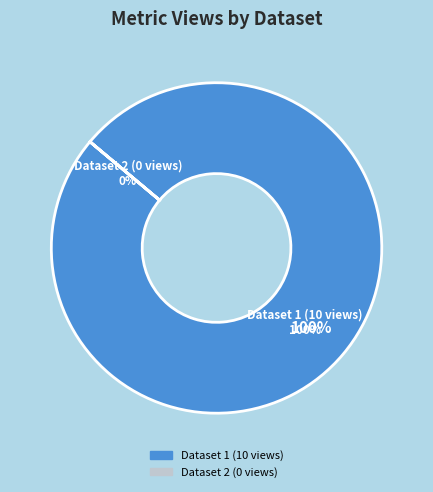

Is it true that 649b7f0a078190f8a3e77186 is 1% of the pie?

False